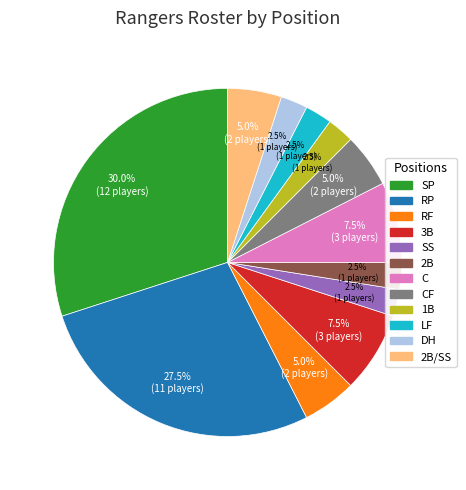

Which slice is the largest?

SP